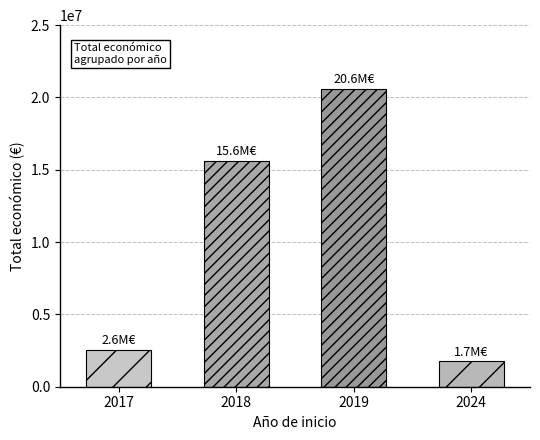

Rank the categories by value from highest to lowest.

2019, 2018, 2017, 2024